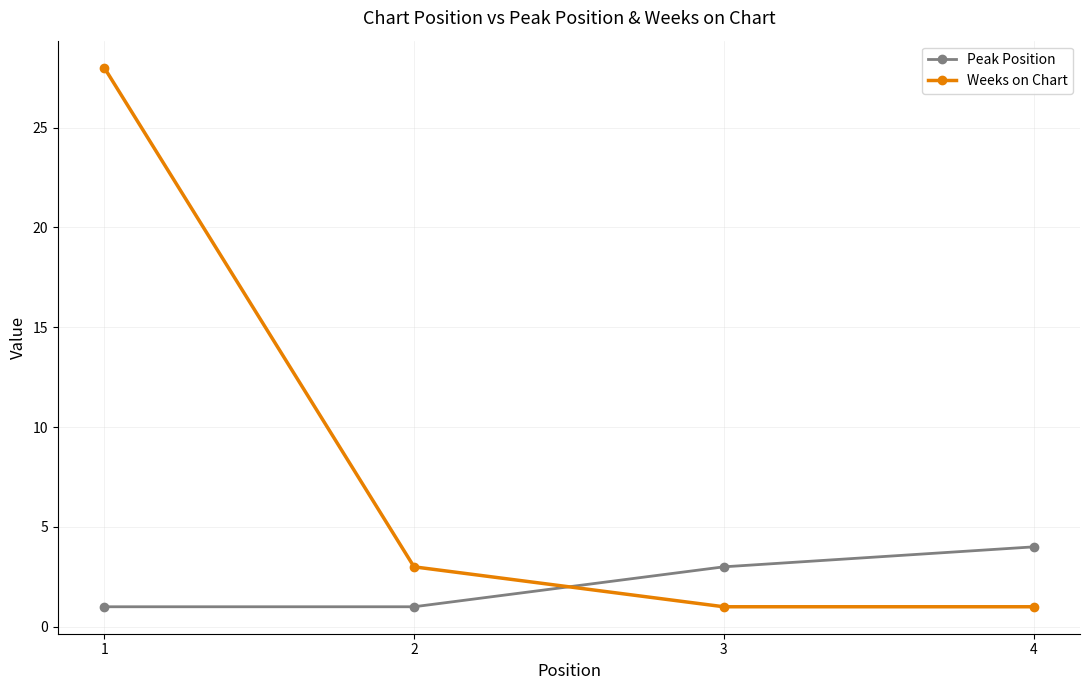

At which category is the sum across all series the highest?

1